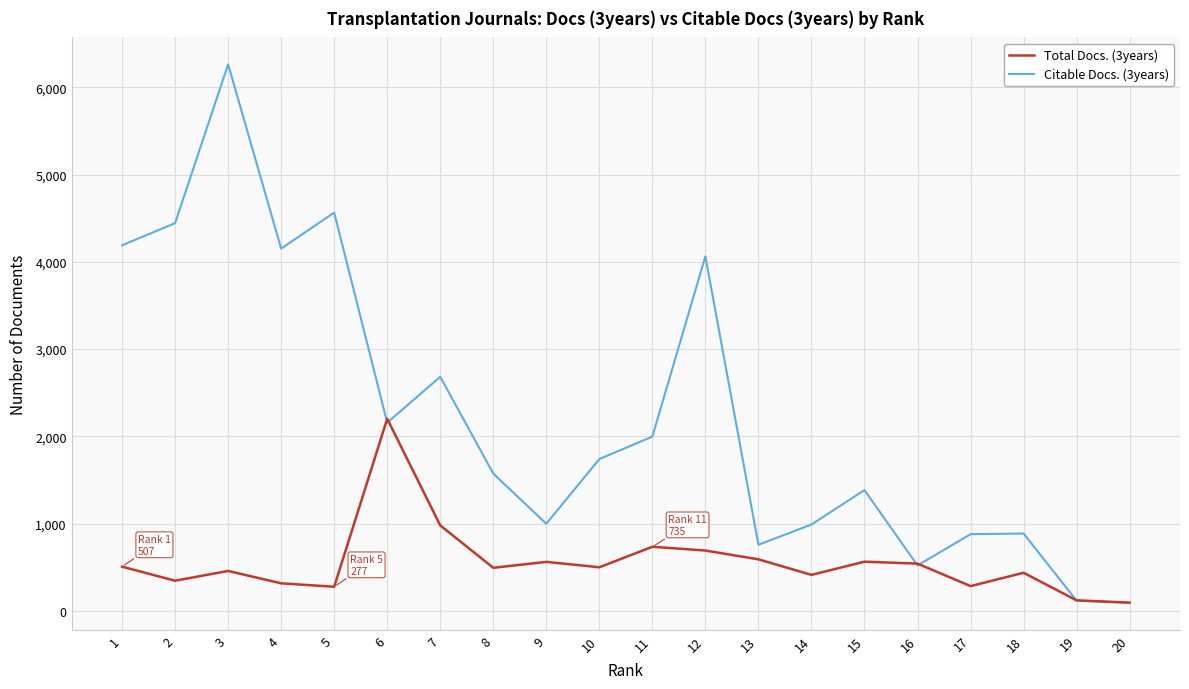

How many intersections are there between Citable Docs. (3years) and Total Docs. (3years)?

5